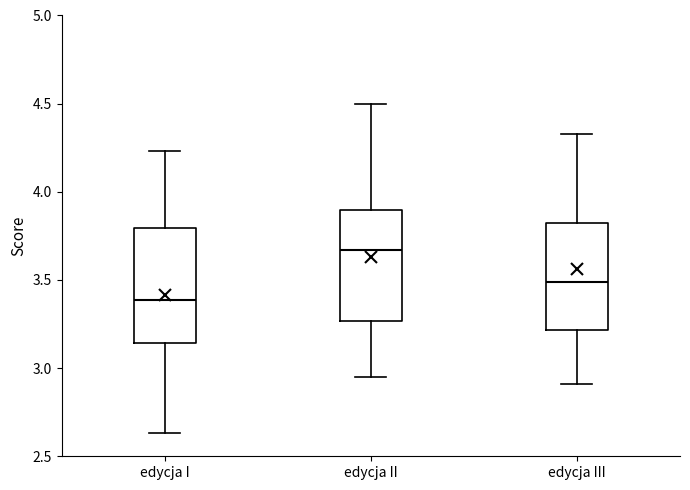

Reading left to right, read every box against the y-axis: the position of its median line, the range the box covers, and the ends of its whiskers. The values are not printed on the chart, so give them approximately, as read against the axis.

edycja I: median 3.40, box 3.15 to 3.80, whiskers 2.65 to 4.25
edycja II: median 3.65, box 3.25 to 3.90, whiskers 2.95 to 4.50
edycja III: median 3.50, box 3.20 to 3.85, whiskers 2.90 to 4.35